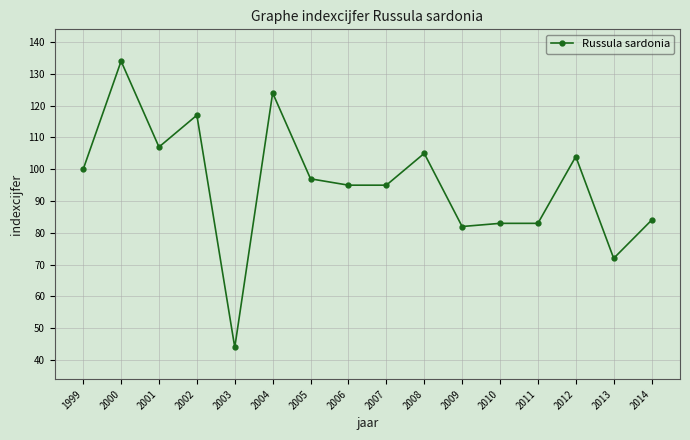

What is the change in value from 2012 to 2013?

-32